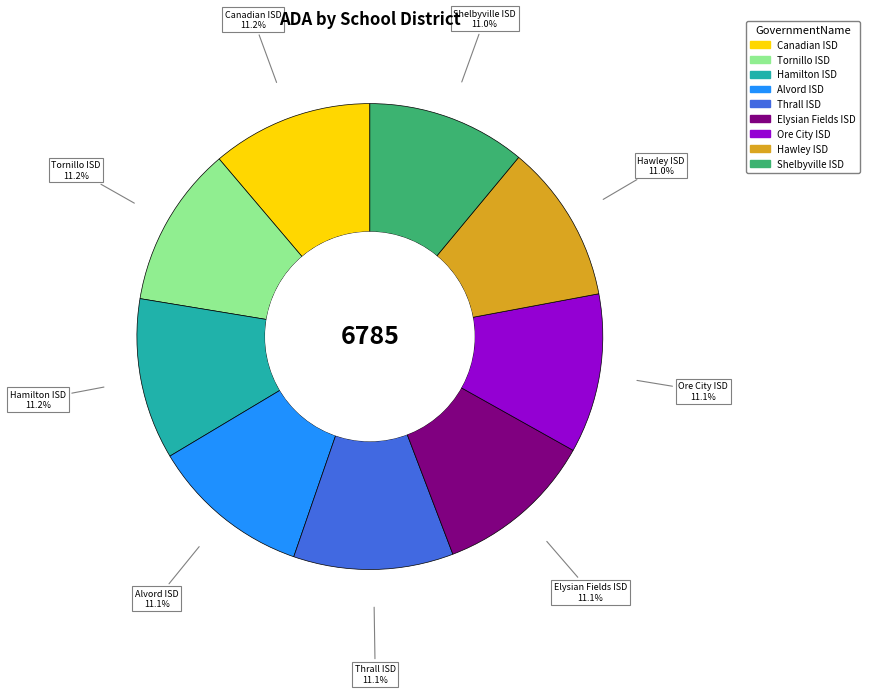

True or false: Tornillo ISD accounts for 1% of the total.

False